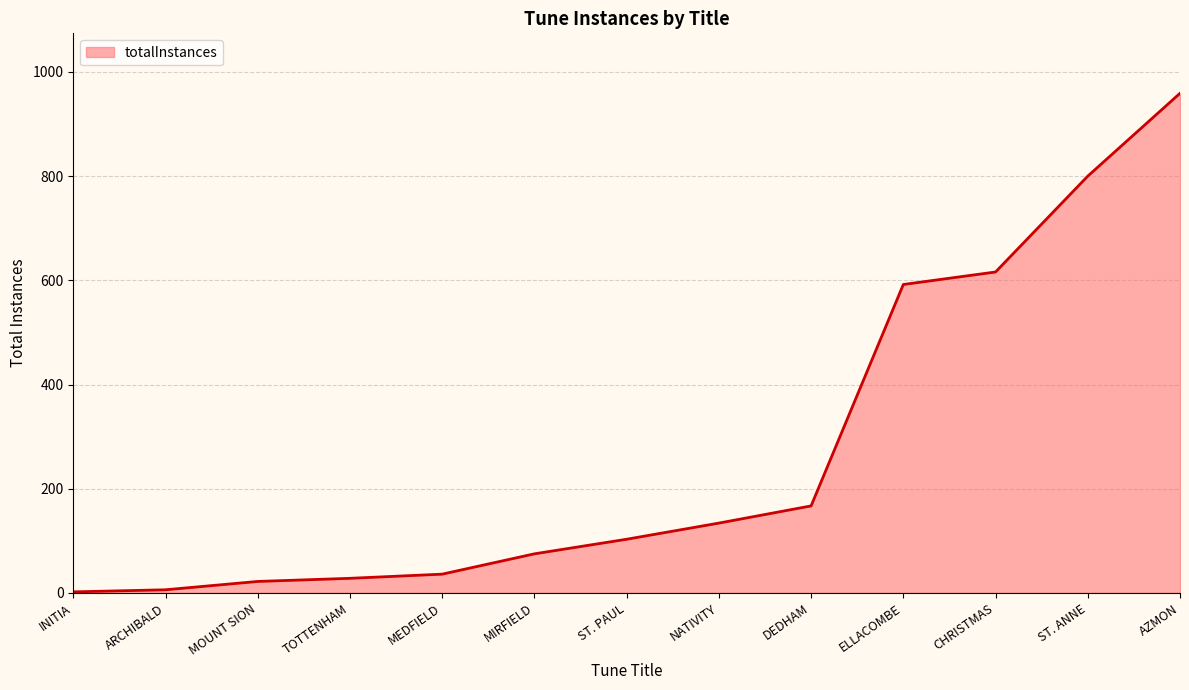

What is the greatest value displayed?

959